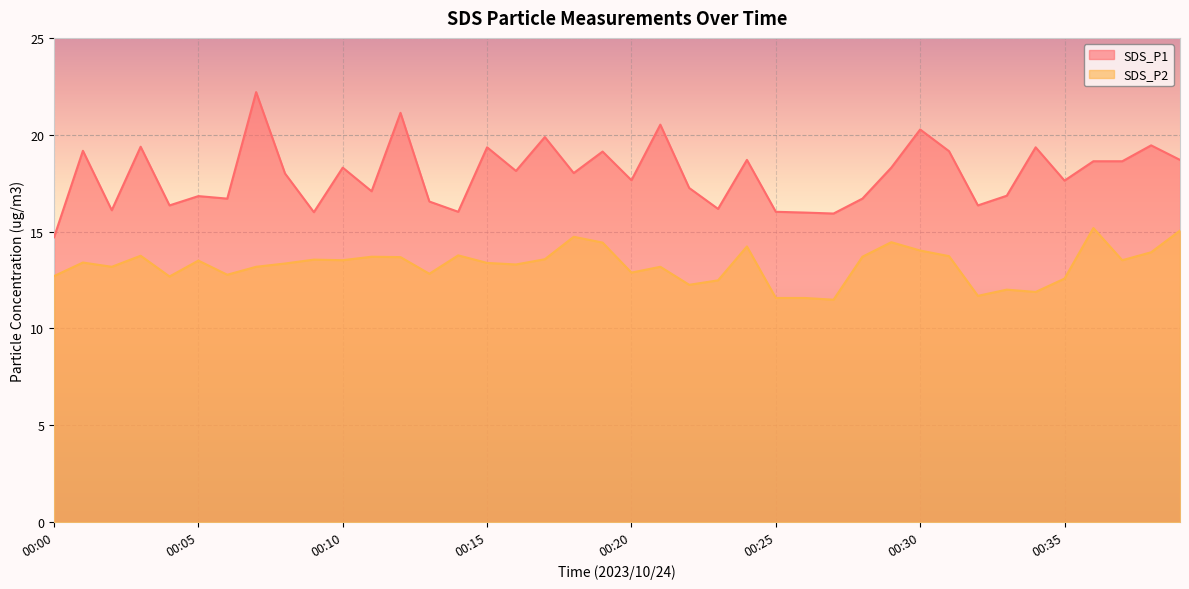

Reading left to right, transcribe all the data shown in this chart.

SDS_P1: 00:00=14.7	00:01=19.2	00:02=16.1	00:03=19.4	00:04=16.4	00:05=16.8	00:06=16.7	00:07=22.2	00:08=18.0	00:09=16.0	00:10=18.3	00:11=17.1	00:12=21.1	00:13=16.6	00:14=16.0	00:15=19.4	00:16=18.1	00:17=19.9	00:18=18.0	00:19=19.1	00:20=17.6	00:21=20.5	00:22=17.2	00:23=16.2	00:24=18.7	00:25=16.0	00:26=16.0	00:27=15.9	00:28=16.7	00:29=18.3	00:30=20.3	00:31=19.1	00:32=16.4	00:33=16.9	00:34=19.4	00:35=17.6	00:36=18.6	00:37=18.6	00:38=19.4	00:39=18.7
SDS_P2: 00:00=12.7	00:01=13.4	00:02=13.2	00:03=13.8	00:04=12.7	00:05=13.5	00:06=12.8	00:07=13.2	00:08=13.3	00:09=13.6	00:10=13.5	00:11=13.7	00:12=13.7	00:13=12.8	00:14=13.8	00:15=13.4	00:16=13.3	00:17=13.6	00:18=14.7	00:19=14.4	00:20=12.9	00:21=13.2	00:22=12.2	00:23=12.5	00:24=14.2	00:25=11.6	00:26=11.6	00:27=11.5	00:28=13.7	00:29=14.4	00:30=14.0	00:31=13.7	00:32=11.7	00:33=12.0	00:34=11.9	00:35=12.6	00:36=15.2	00:37=13.5	00:38=13.9	00:39=15.1